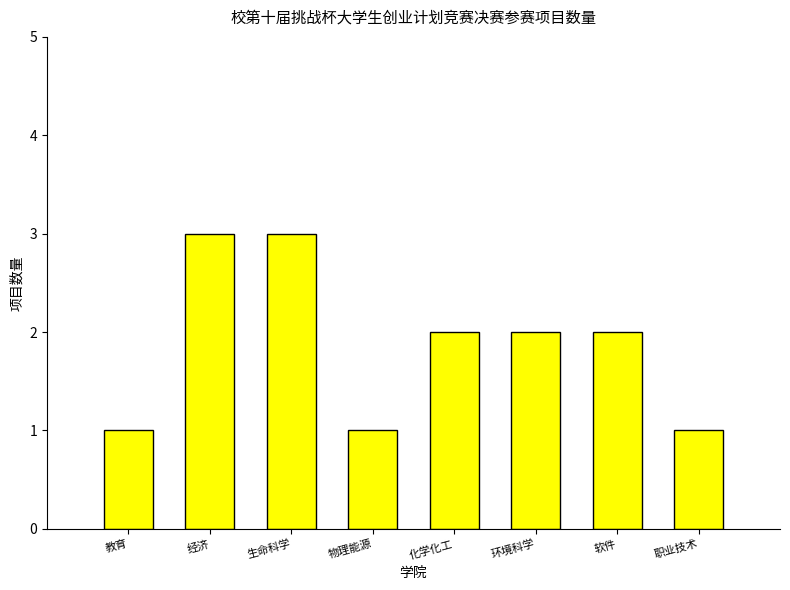

Reading right to left, transcribe all the data shown in this chart.

1	2	2	2	1	3	3	1